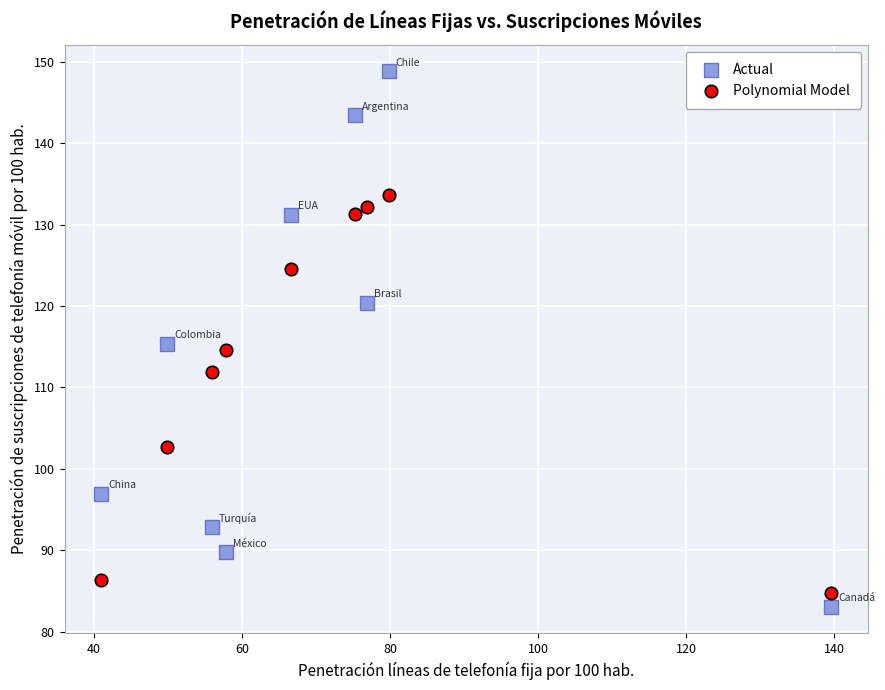

Which series contains the lowest Y value?

Actual